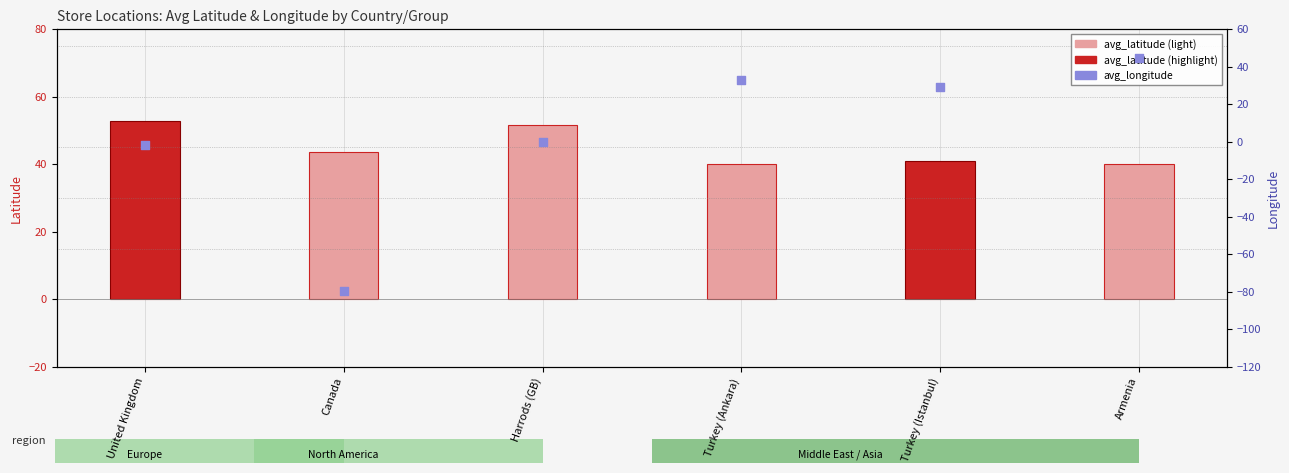

Which series reaches the maximum Y coordinate?

avg_latitude